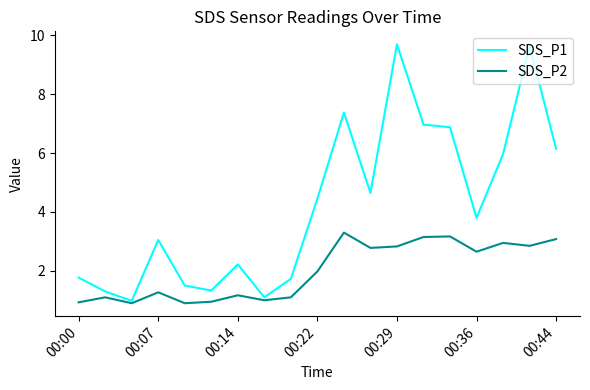

Which series has the widest spread of values?

SDS_P1